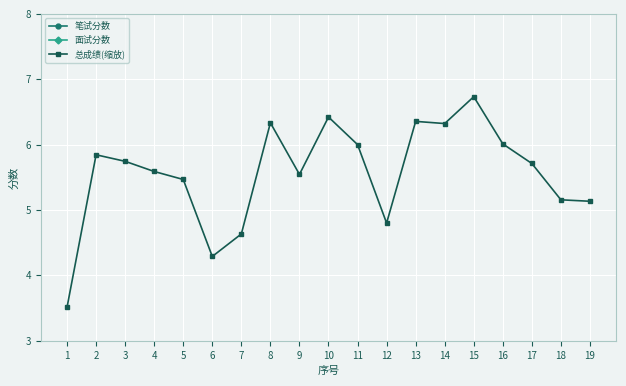

Rank the series at 9 from highest to lowest value.

面试分数, 笔试分数, 总成绩(缩放)